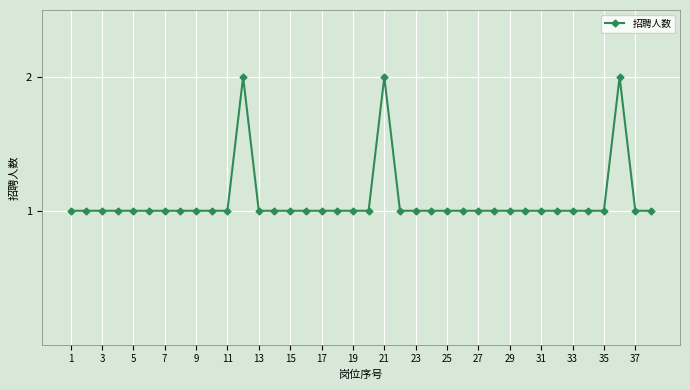

True or false: the data has more than 2 interior local peaks.

True